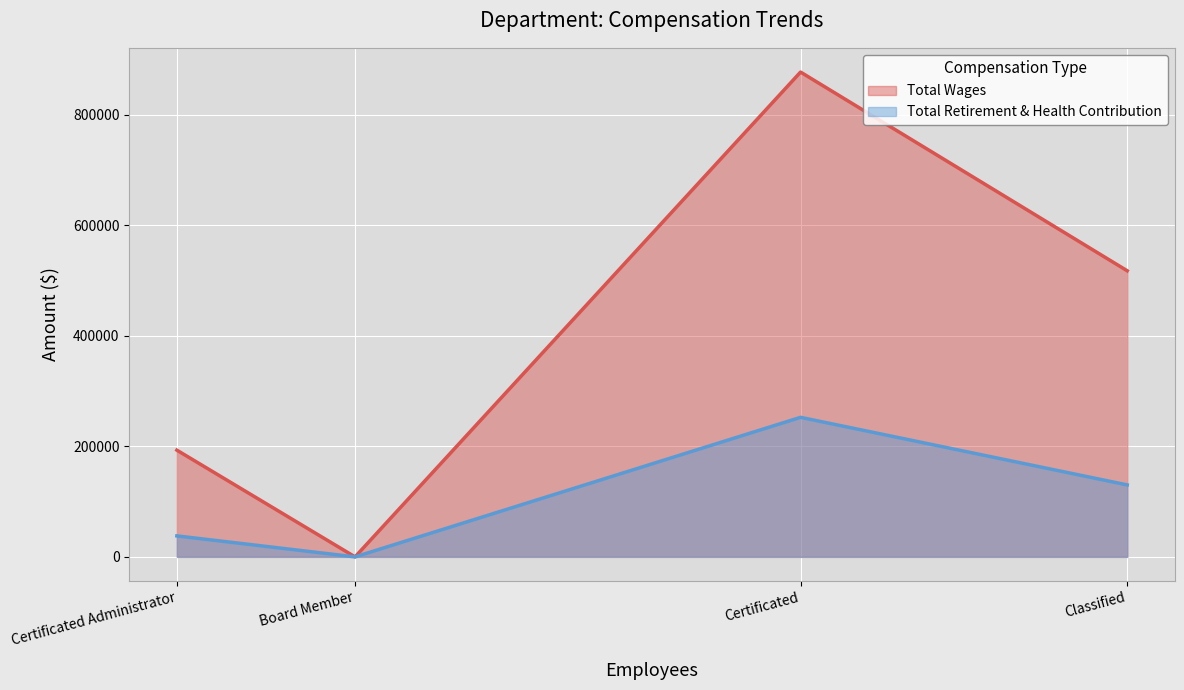

Rank the categories by Total Wages value from lowest to highest.

Board Member, Certificated Administrator, Classified, Certificated